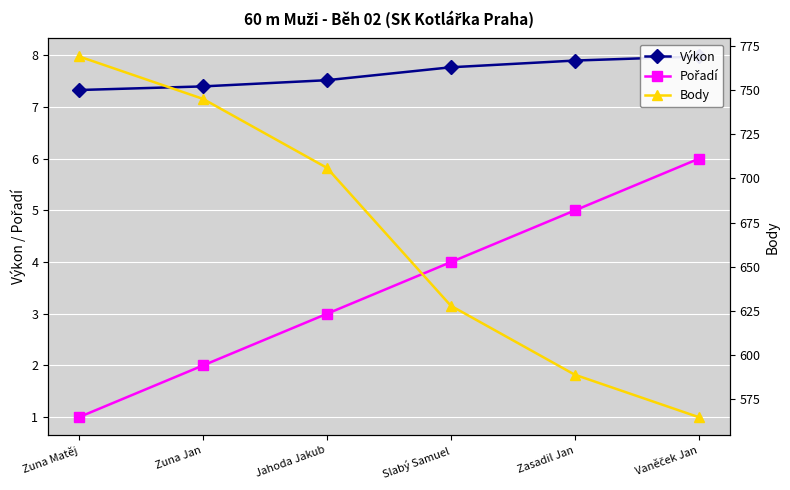

What is the label of the 5th point from the right?

Zuna Jan